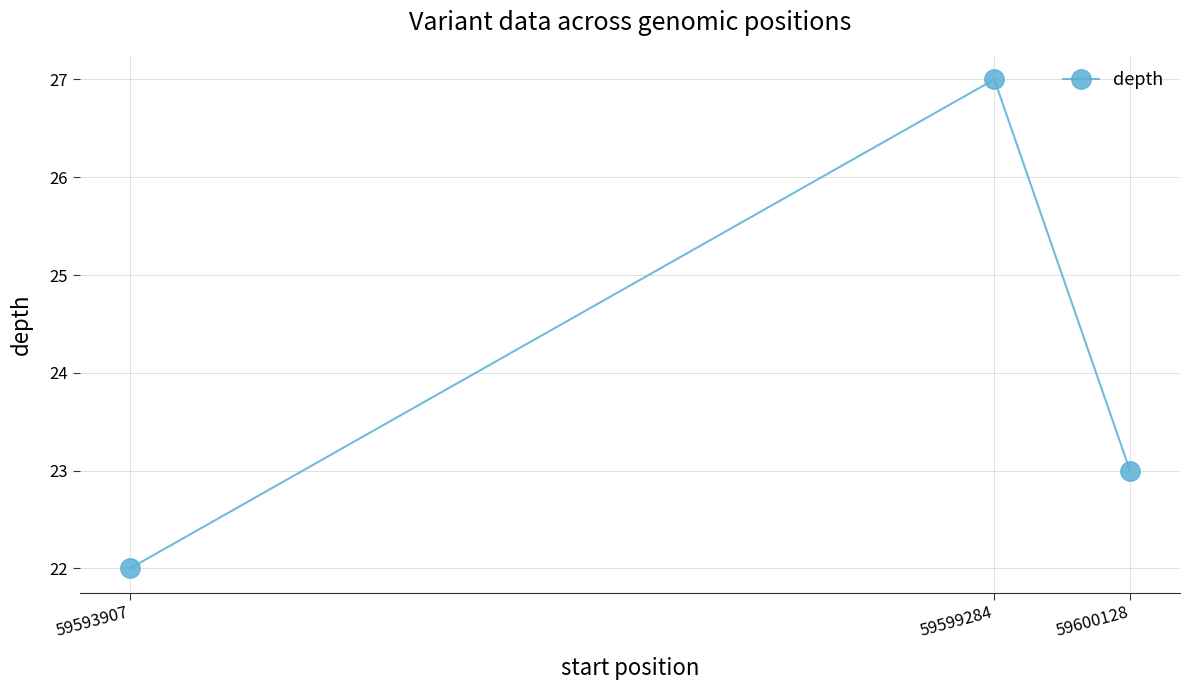

True or false: the data shows 23 at 59600128.

True